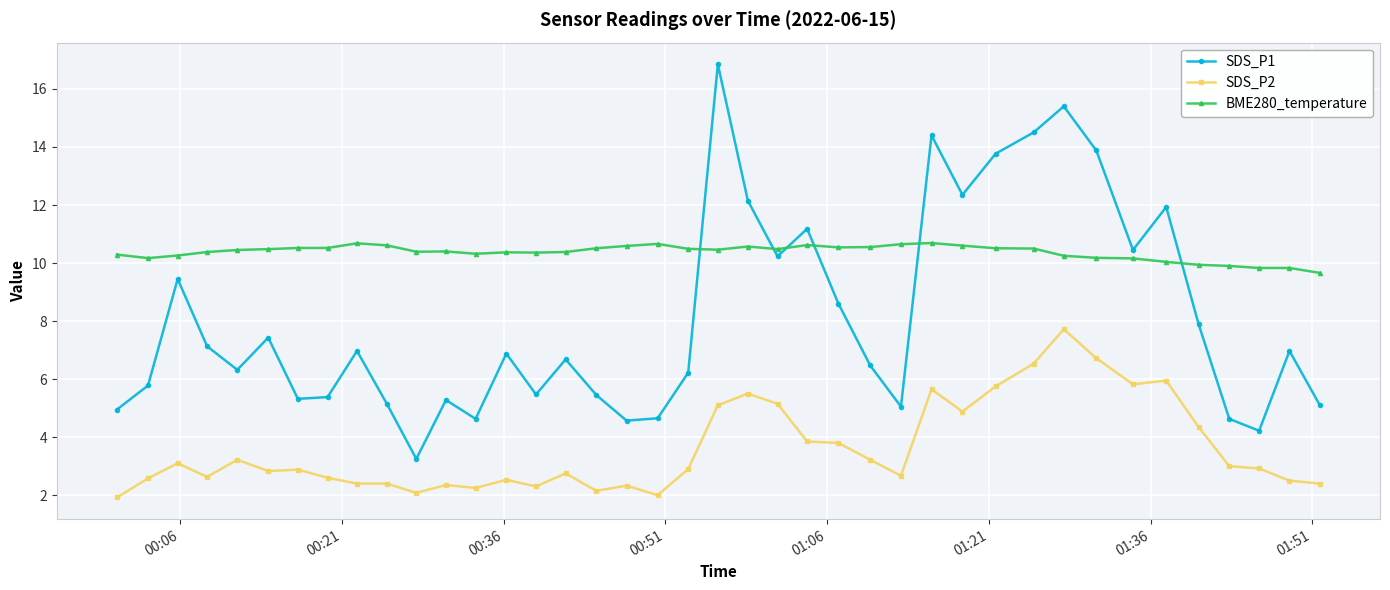

Which series has the largest total across all categories?

BME280_temperature